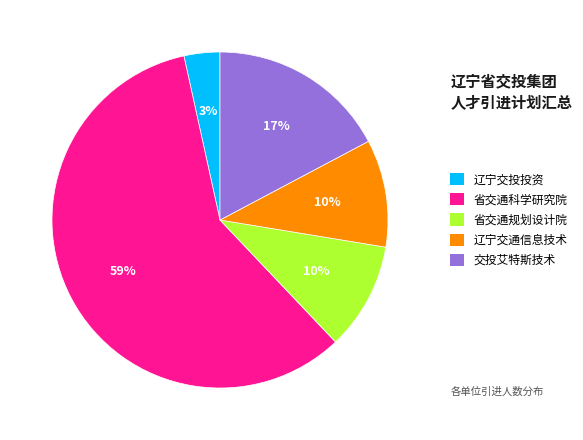

Between 省交通规划设计院 and 省交通科学研究院, which is larger?

省交通科学研究院